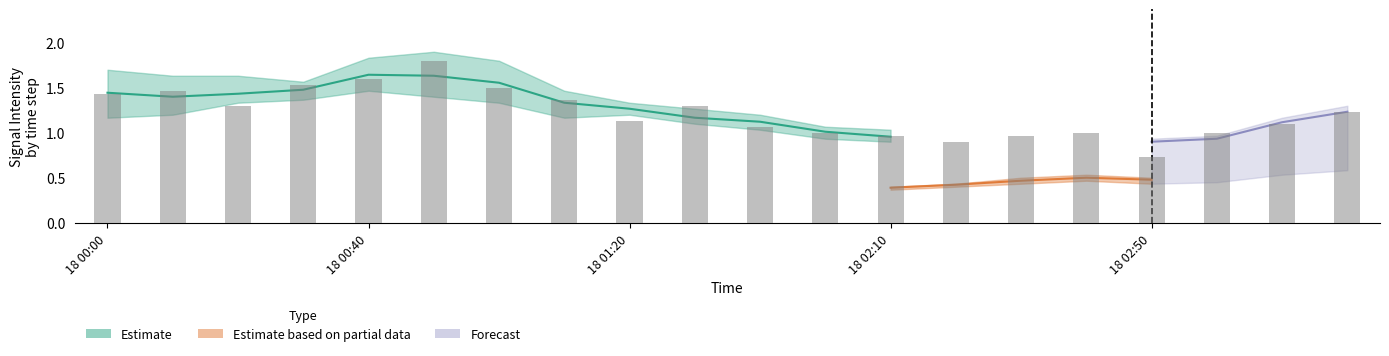

What is the label of the 17th bar from the right?

2003/10/18 00:30